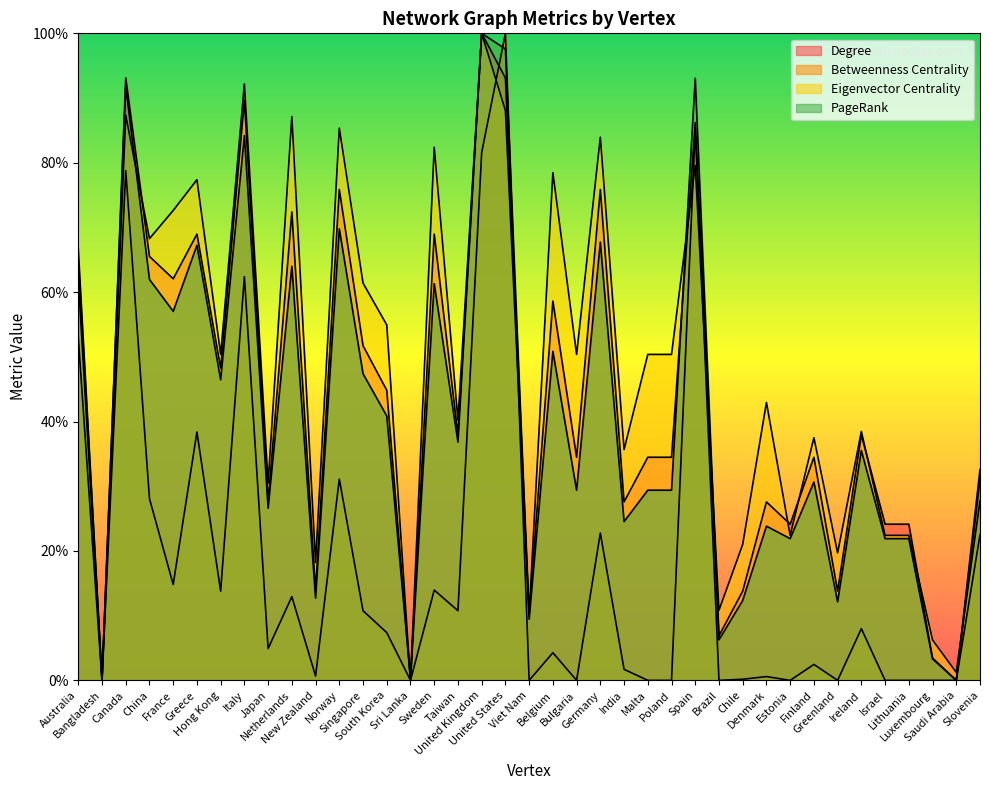

How many series are shown in this chart?

4